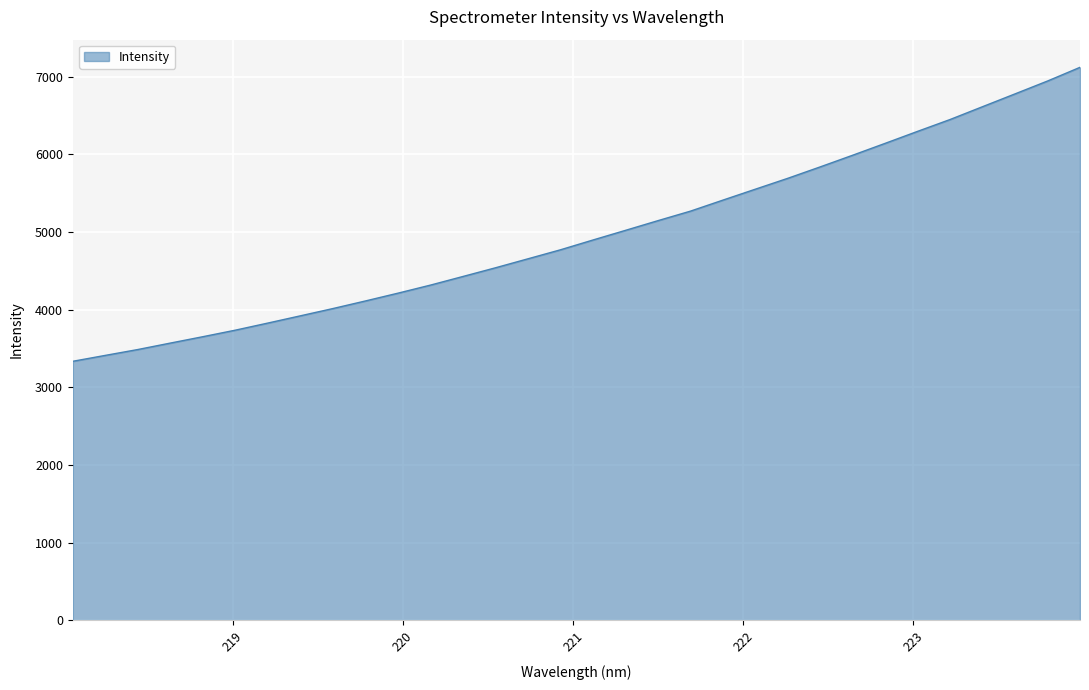

Reading right to left, transcribe all the data shown in this chart.

7121.3	6945.0	6779.6	6615.0	6449.8	6297.5	6142.9	5990.1	5839.8	5692.6	5552.3	5411.5	5269.4	5147.0	5022.1	4897.9	4771.9	4655.9	4540.2	4428.4	4317.4	4213.4	4113.2	4015.4	3921.8	3828.7	3737.2	3652.9	3570.7	3487.7	3412.2	3336.2